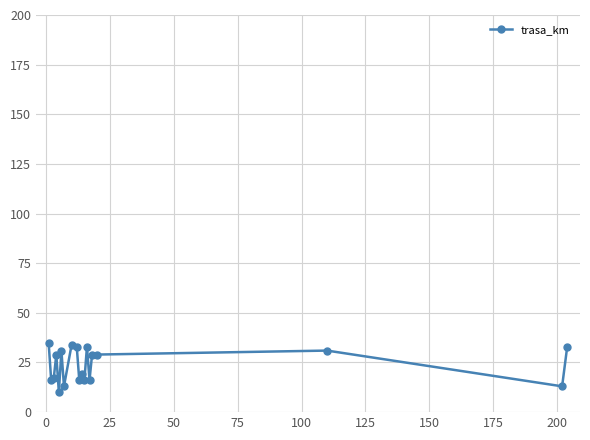

What is the average value?

24